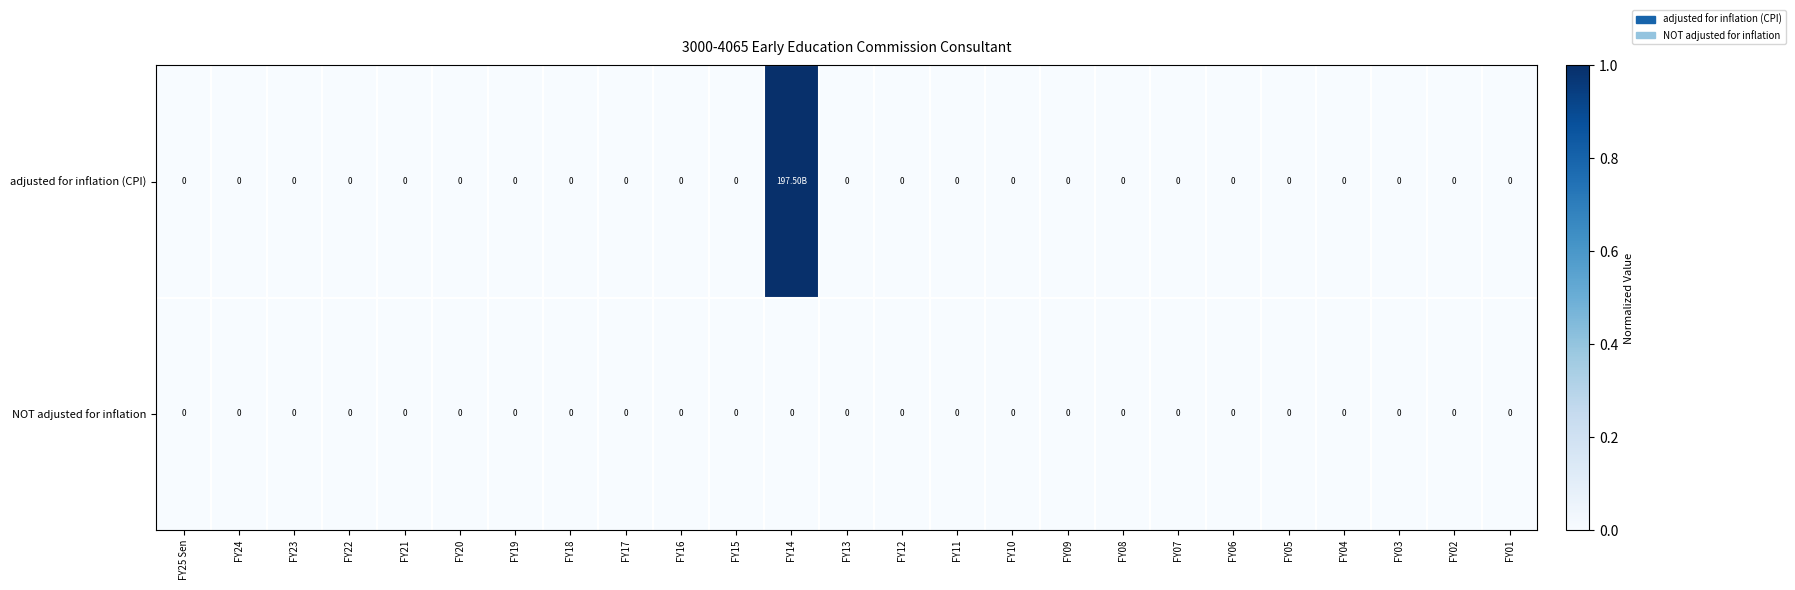

How many data points in row_0 are above 0?

1